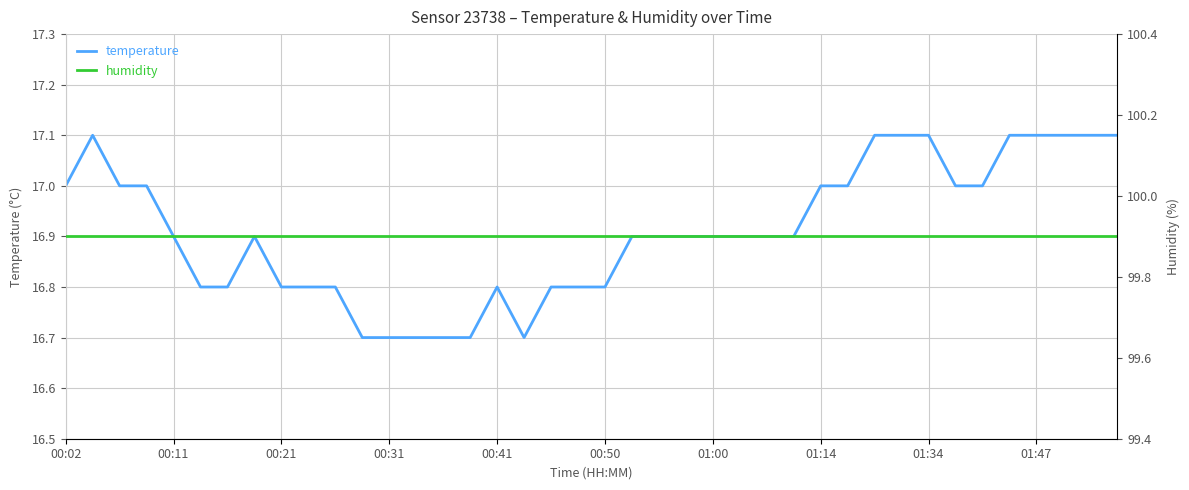

The value of temperature at 01:14 is 17.0. True or false?

True